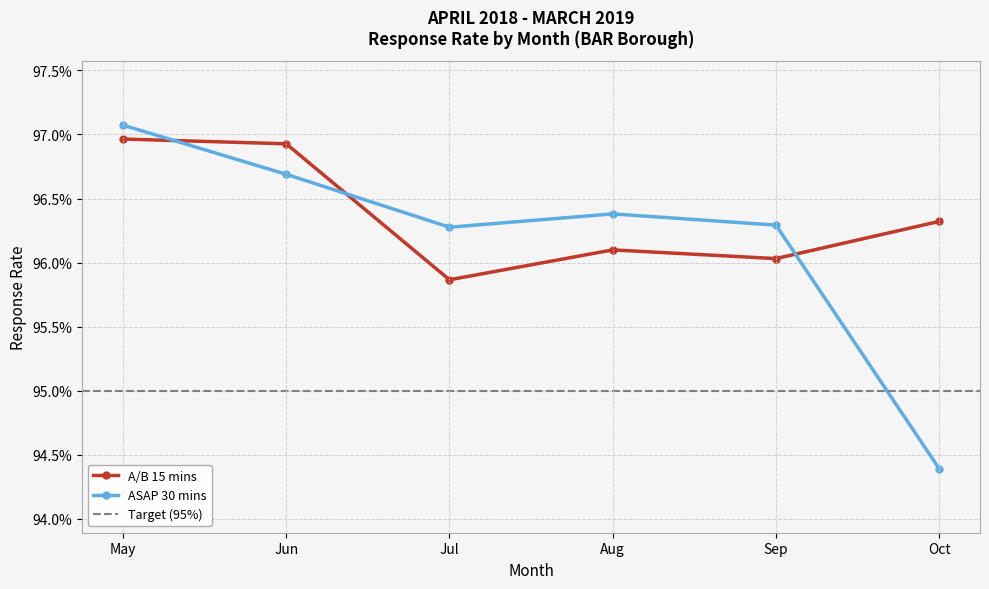

At which category is the sum across all series the highest?

May